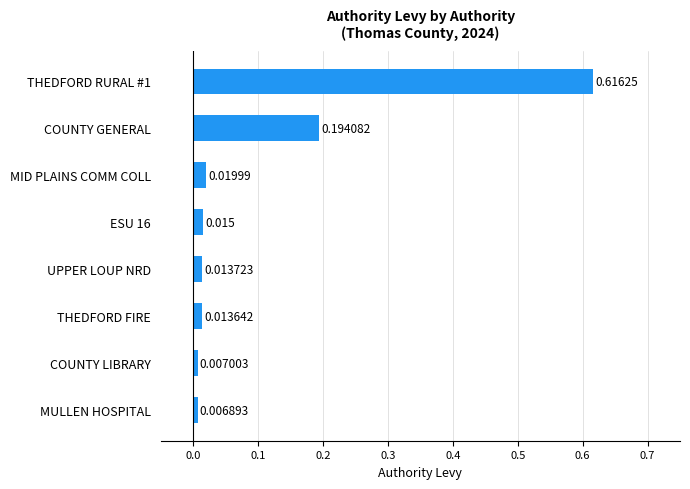

List the labels in order of value, smallest first.

MULLEN HOSPITAL, COUNTY LIBRARY, THEDFORD FIRE, UPPER LOUP NRD, ESU 16, MID PLAINS COMM COLL, COUNTY GENERAL, THEDFORD RURAL #1